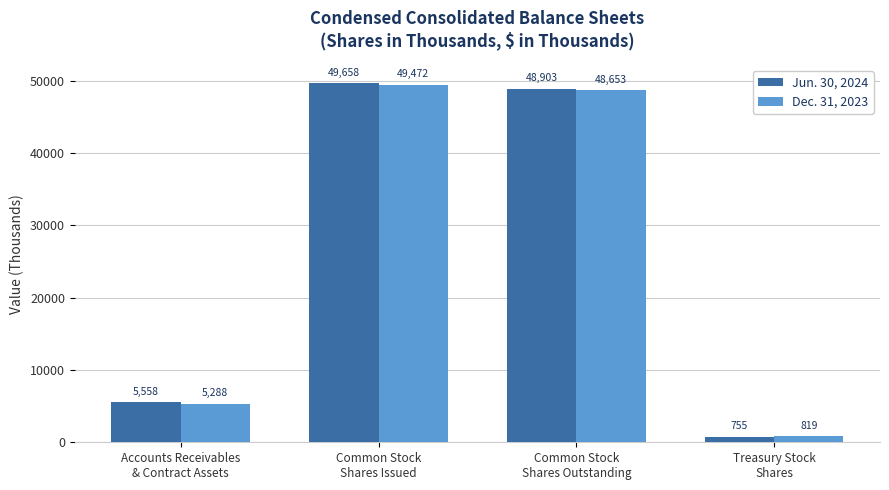

What is the label of the 1st bar from the left?

Accounts Receivables
& Contract Assets